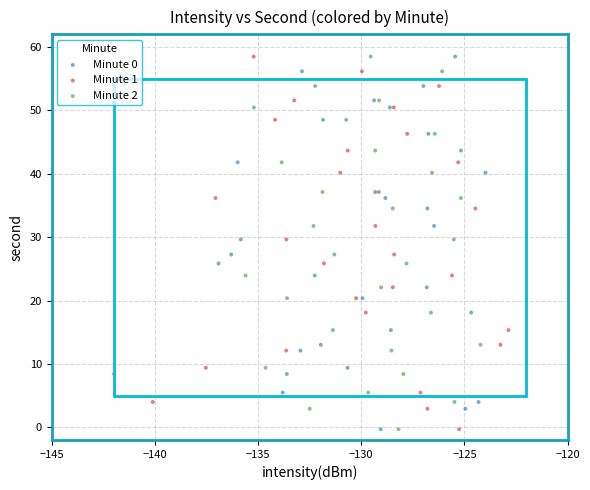

What are all the series names shown in the legend?

Minute 0, Minute 1, Minute 2